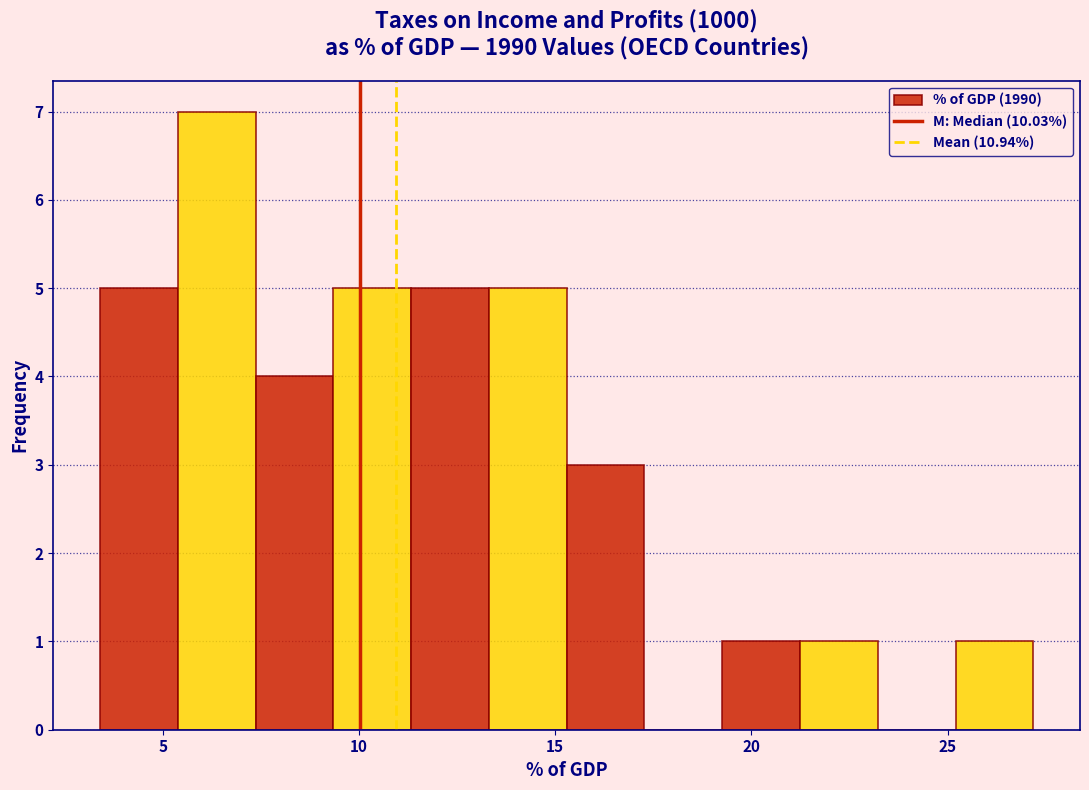

Around what value on the x-axis is the tallest bar? Give the approximate position of its centre, as read against the axis.

6.5